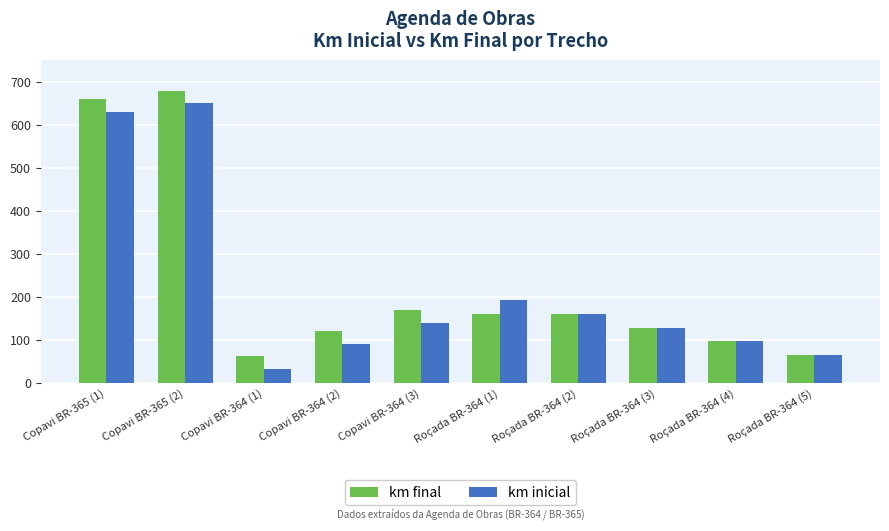

Are the bars grouped side by side (vs. stacked)?

Yes